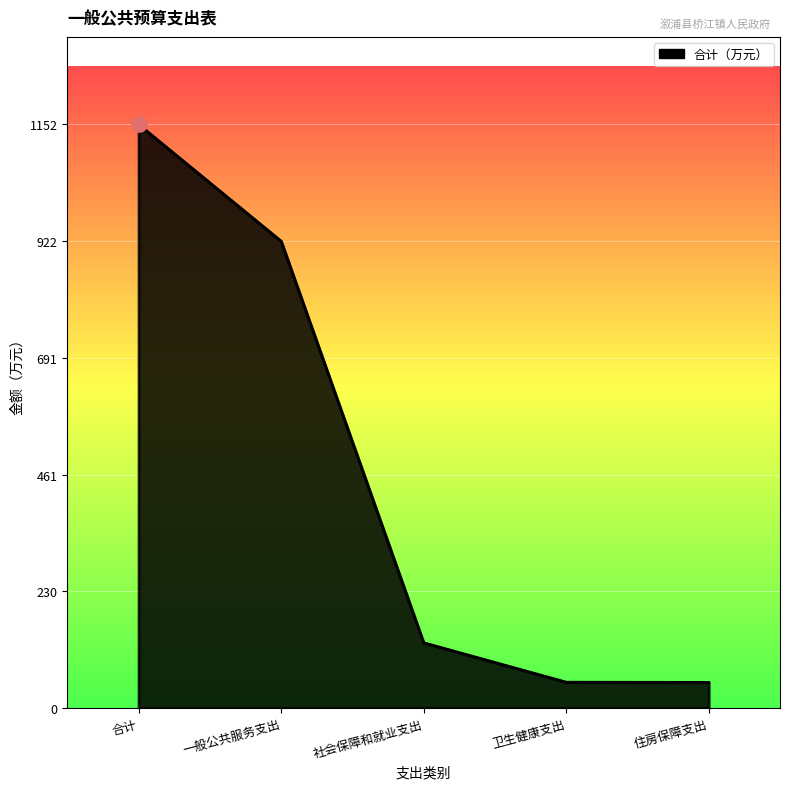

Between 一般公共服务支出 and 合计, which is larger?

合计